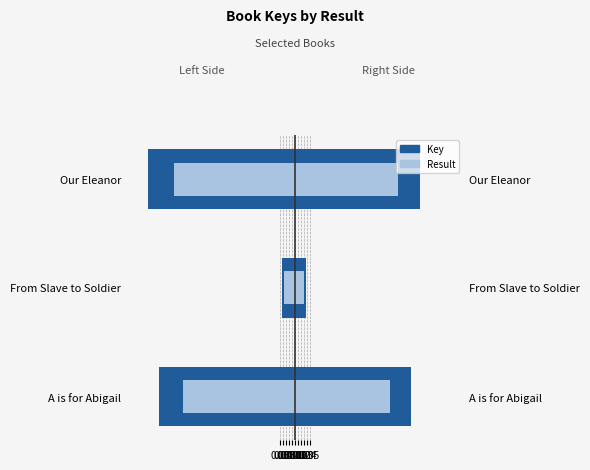

What is the total value across all series at Our Eleanor?

-0.9